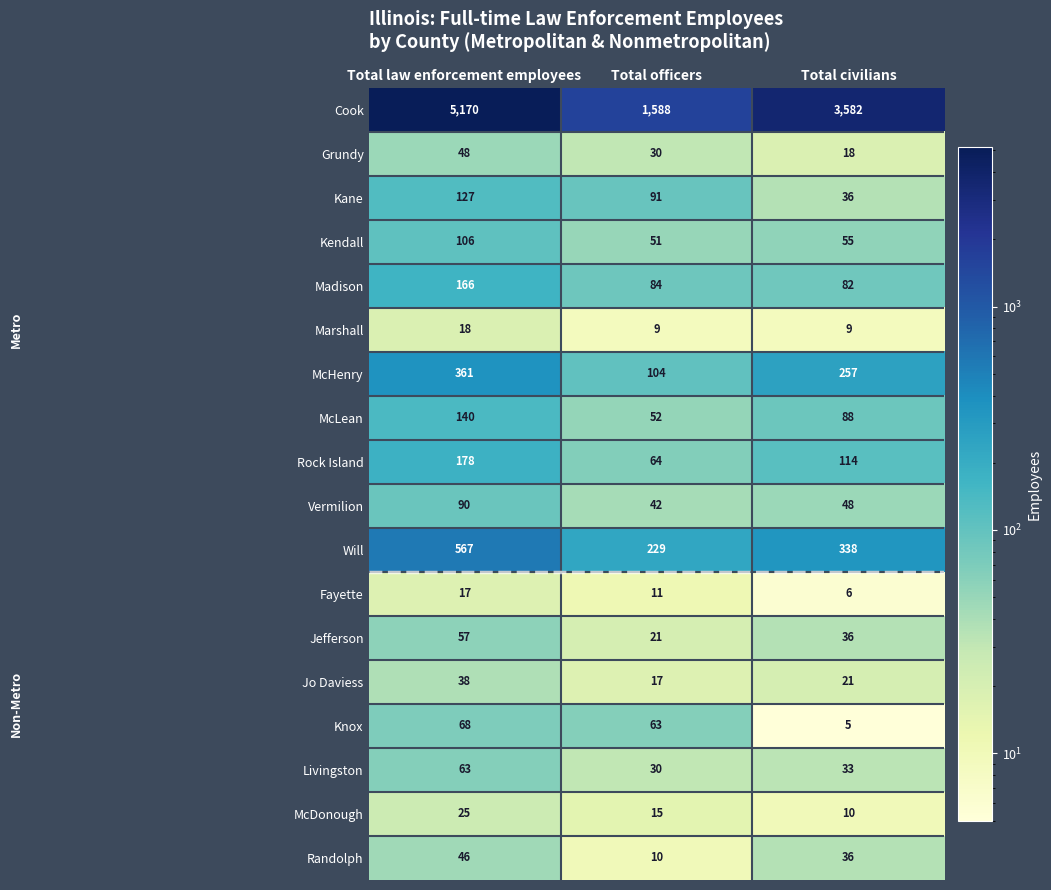

Where does the Randolph series first go above 36?

Total law enforcement employees